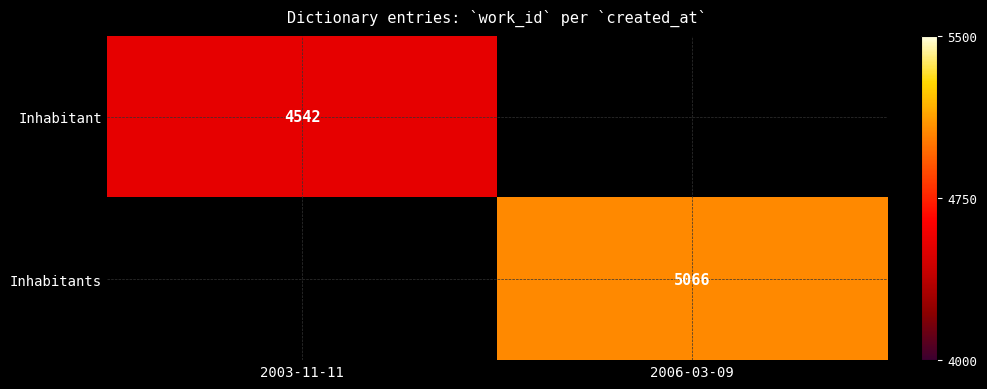

The value of Inhabitants at 2006-03-09 is 5066. True or false?

True